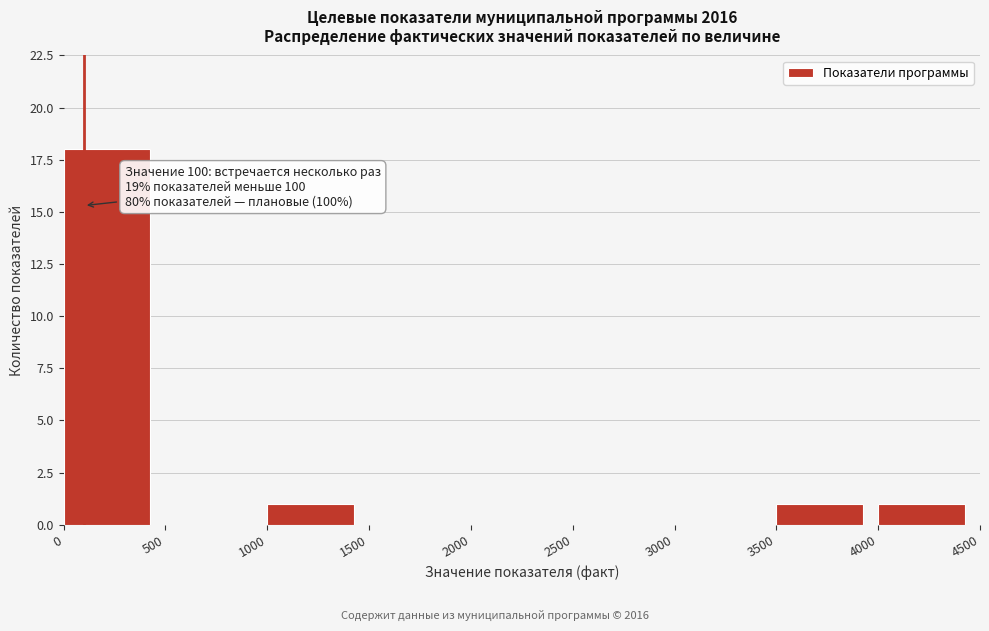

Over which range of the x-axis is the bar tallest?

0 to 500